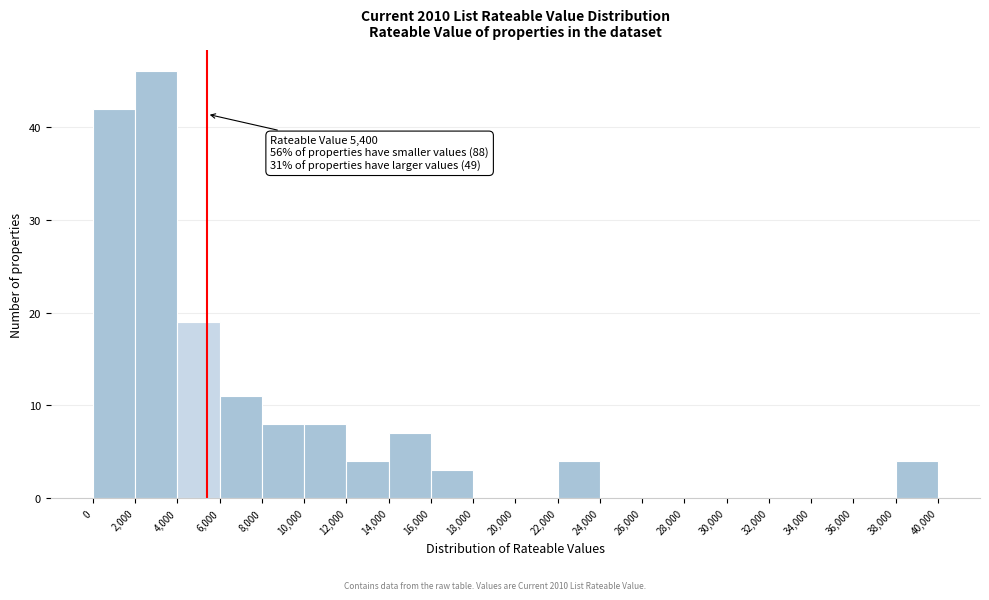

Over which range of the x-axis is the bar tallest?

2,000 to 4,000